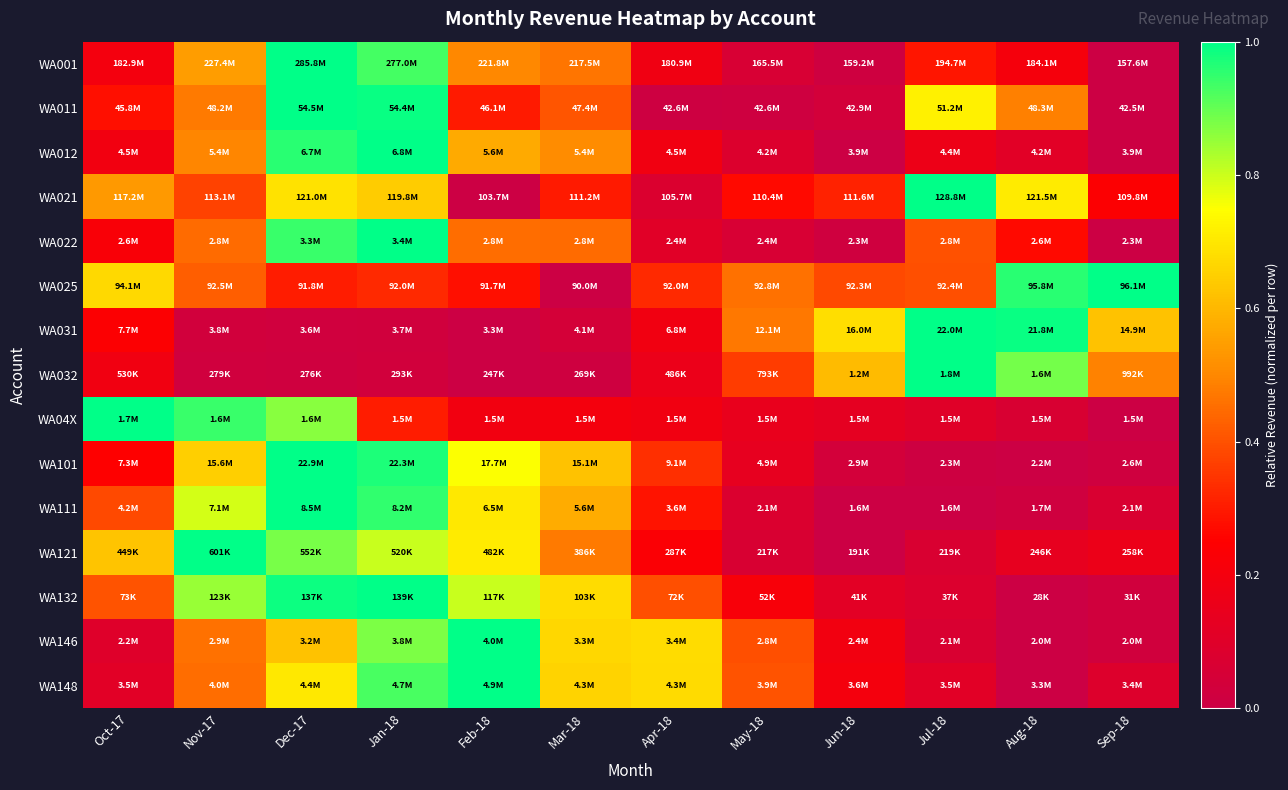

Between Nov-17 and Oct-17, which is larger?

Nov-17